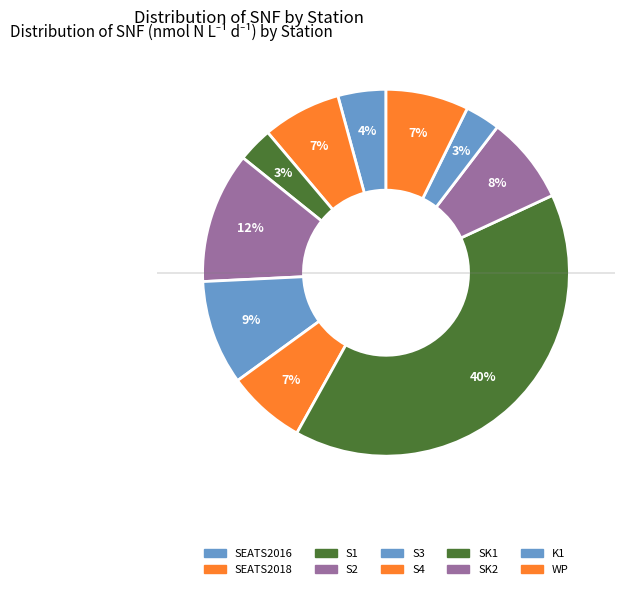

To the nearest percent, what portion does S4 represent?

7%